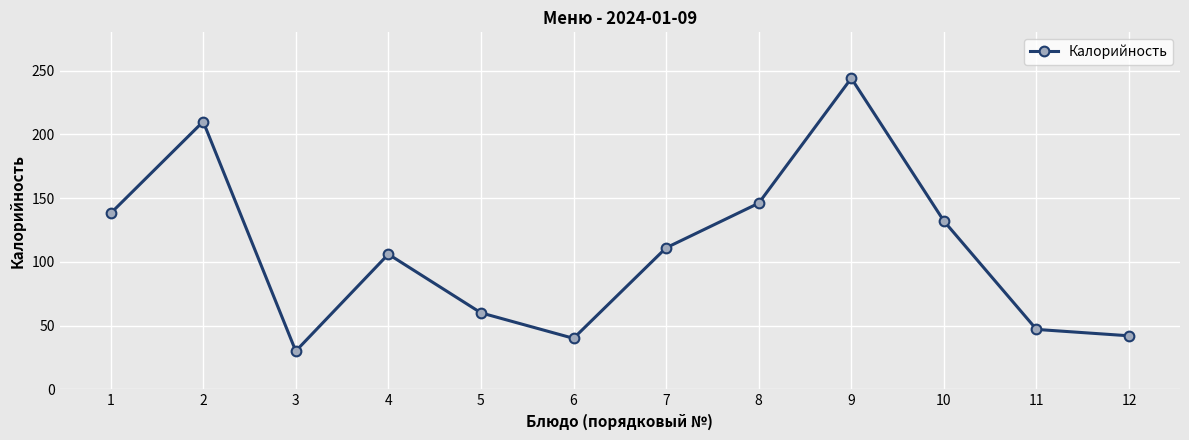

The value at 1 is 217. True or false?

False